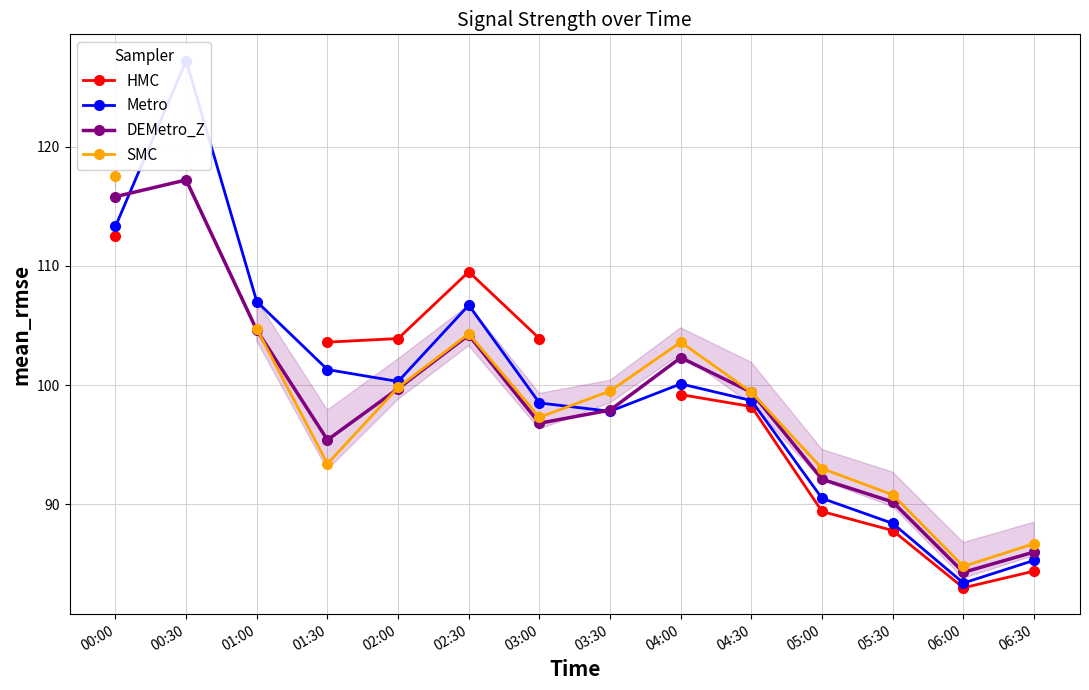

What are all the series names shown in the legend?

HMC, Metro, DEMetro_Z, SMC